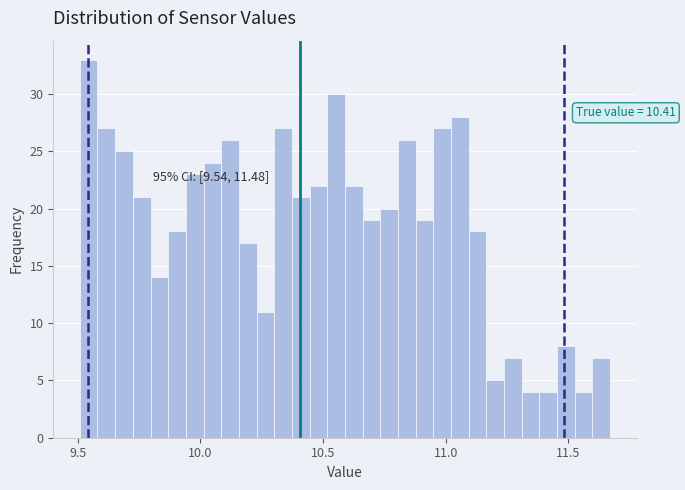

Read against the x-axis, roughly where is the centre of the tallest bar?

9.55